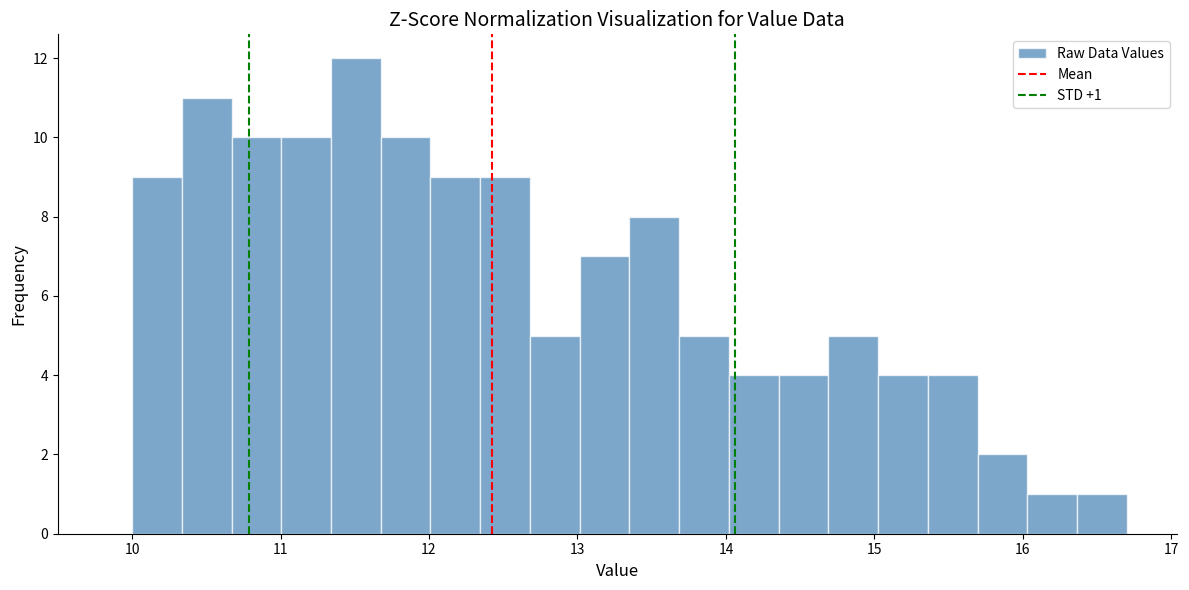

Read against the x-axis, roughly where is the centre of the tallest bar?

11.5